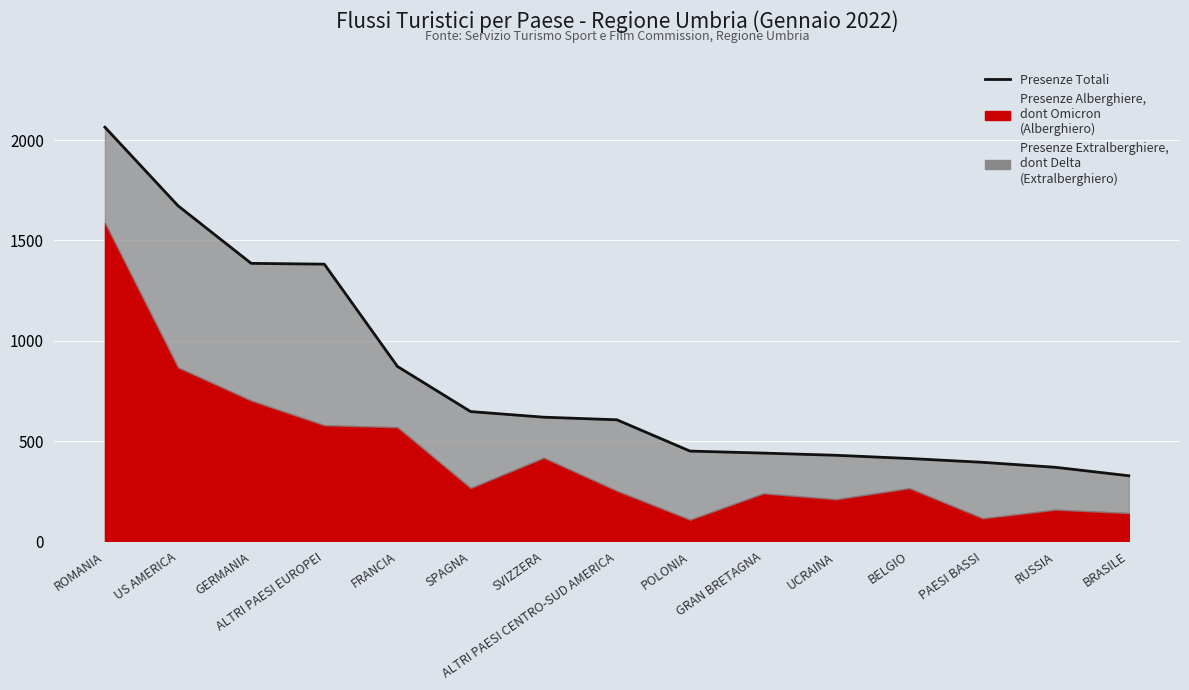

What is the maximum value shown in the chart?

2065